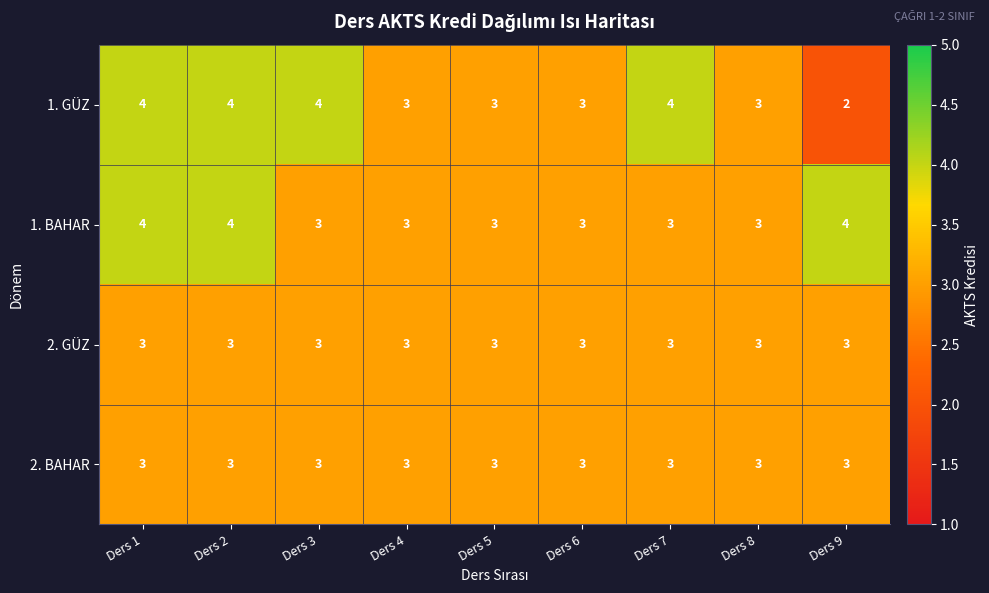

What is the greatest value displayed?

4